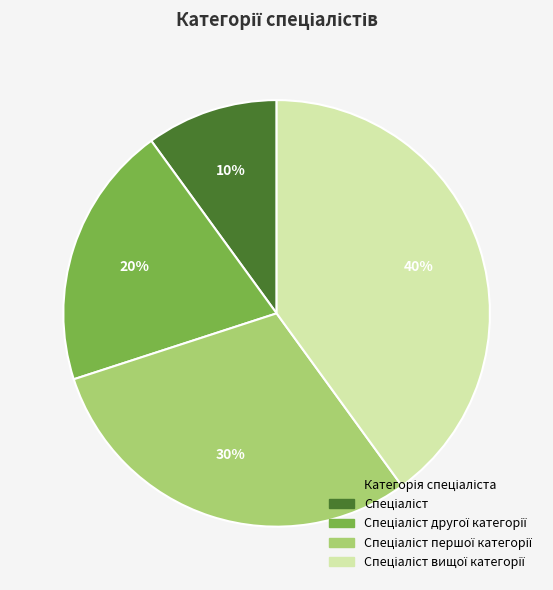

Is there a majority slice in this chart?

No